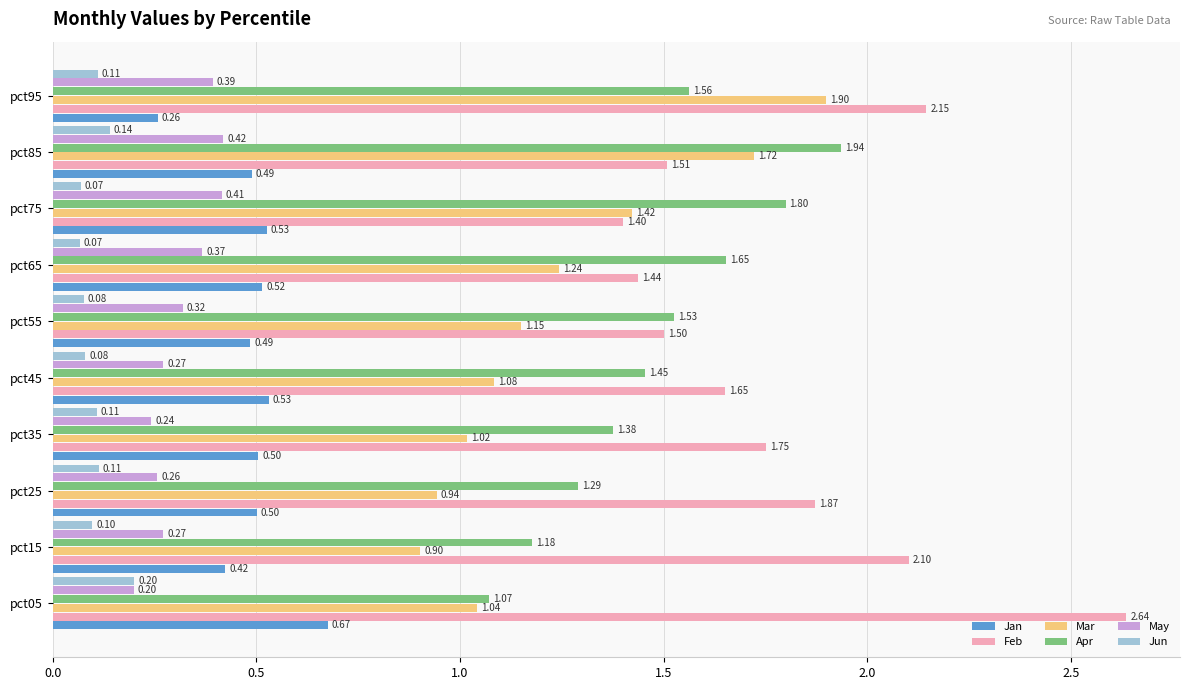

Which series has the largest range (max minus min)?

Feb